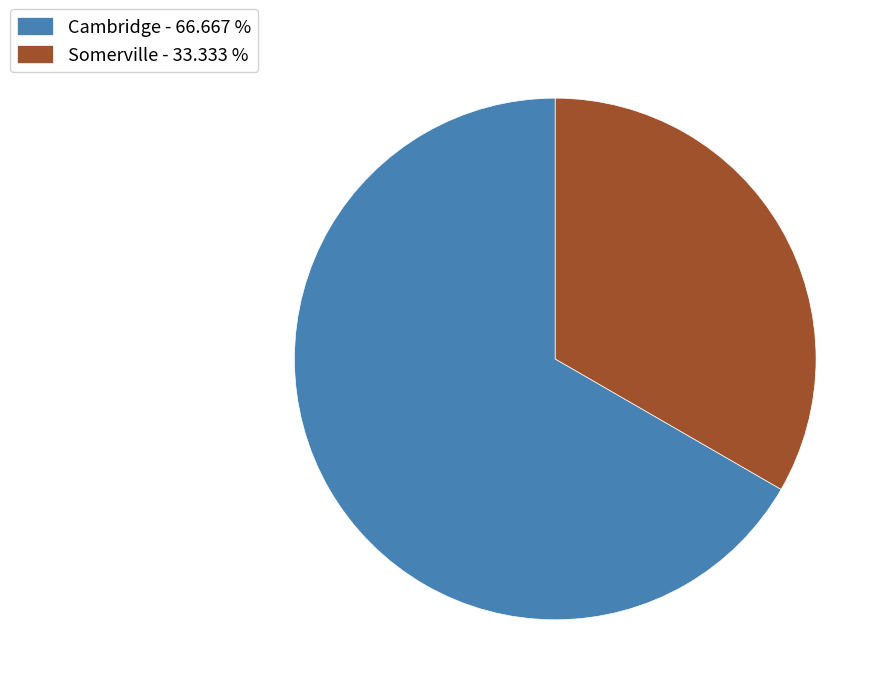

Is there any slice that represents more than half of the pie?

Yes